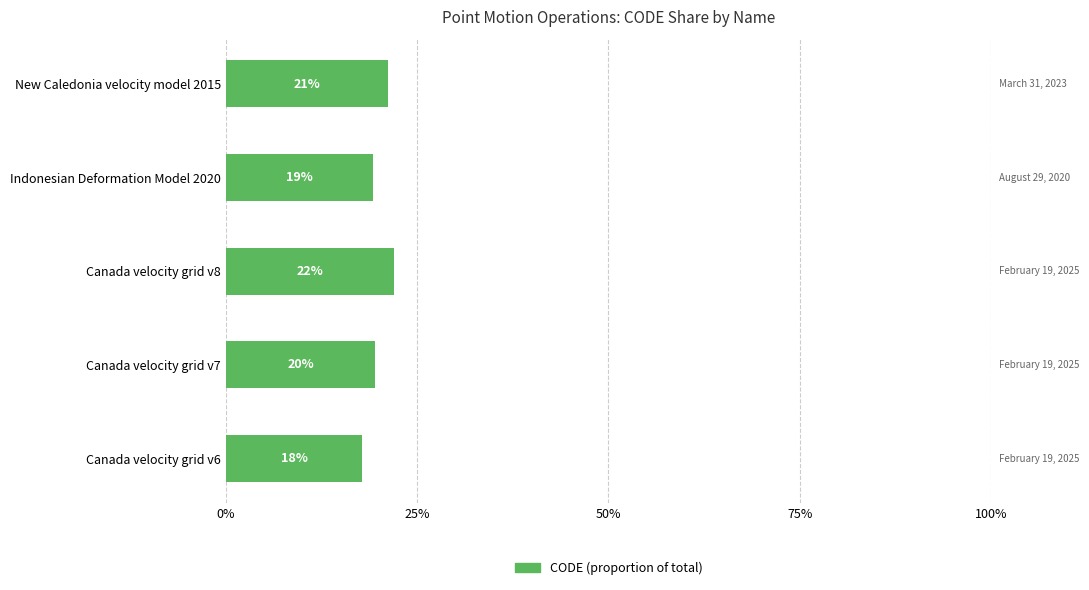

Does the chart contain any negative values?

No